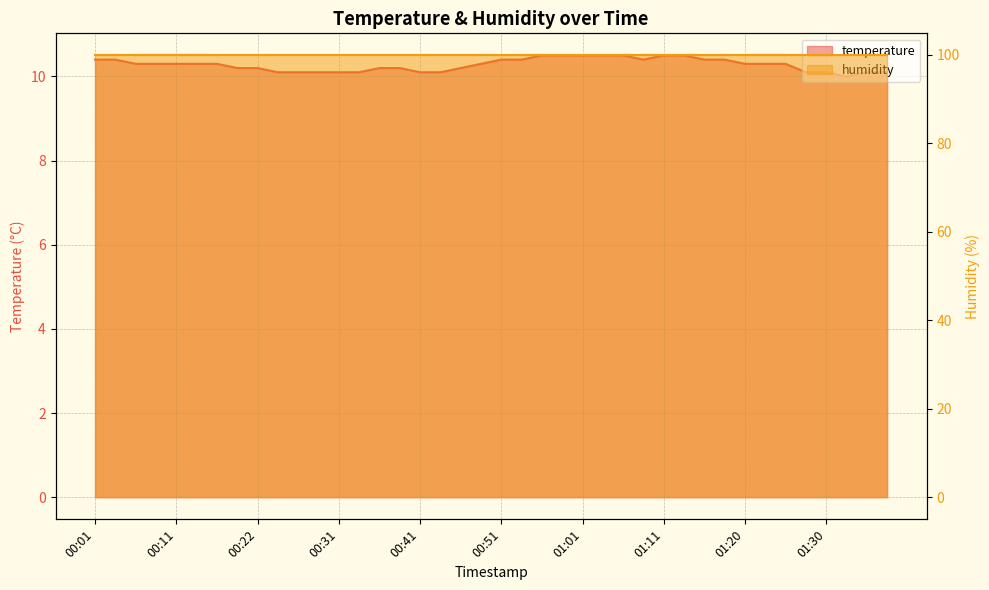

What is the difference between the values at 00:19 and 01:15?

0.2